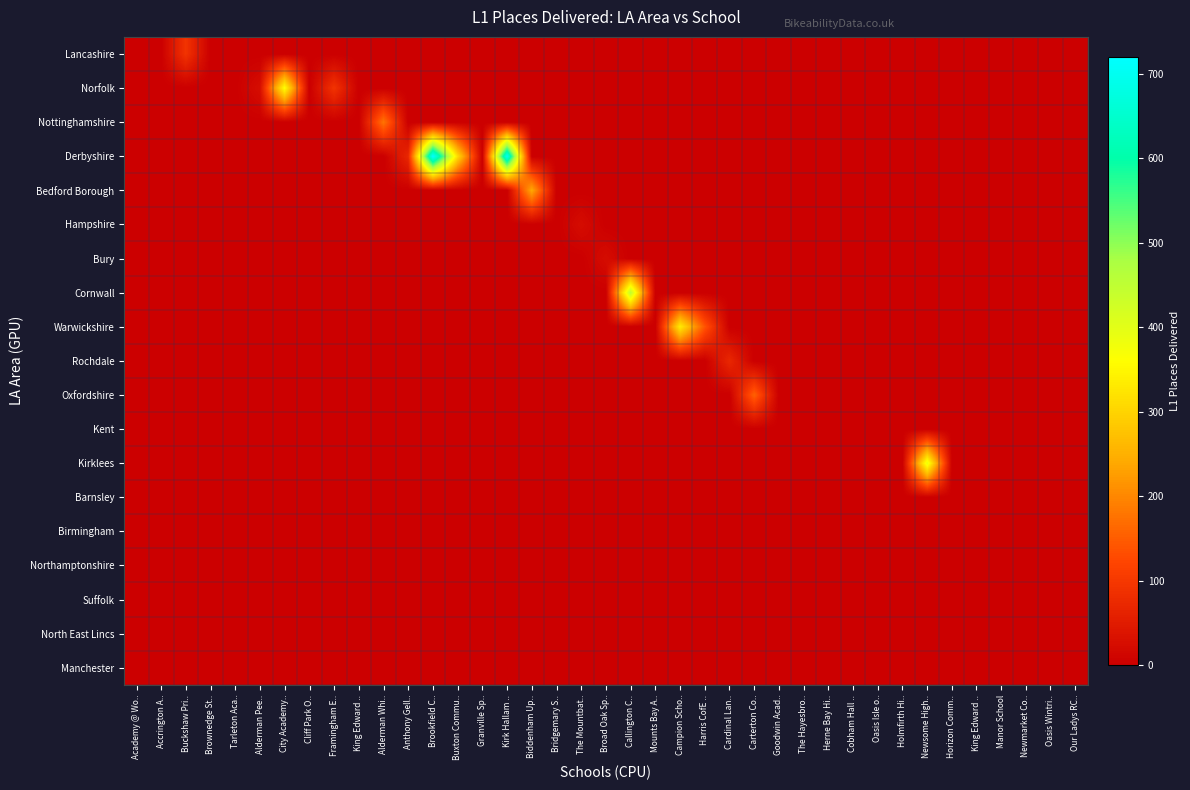

Which series has the largest total across all categories?

Derbyshire